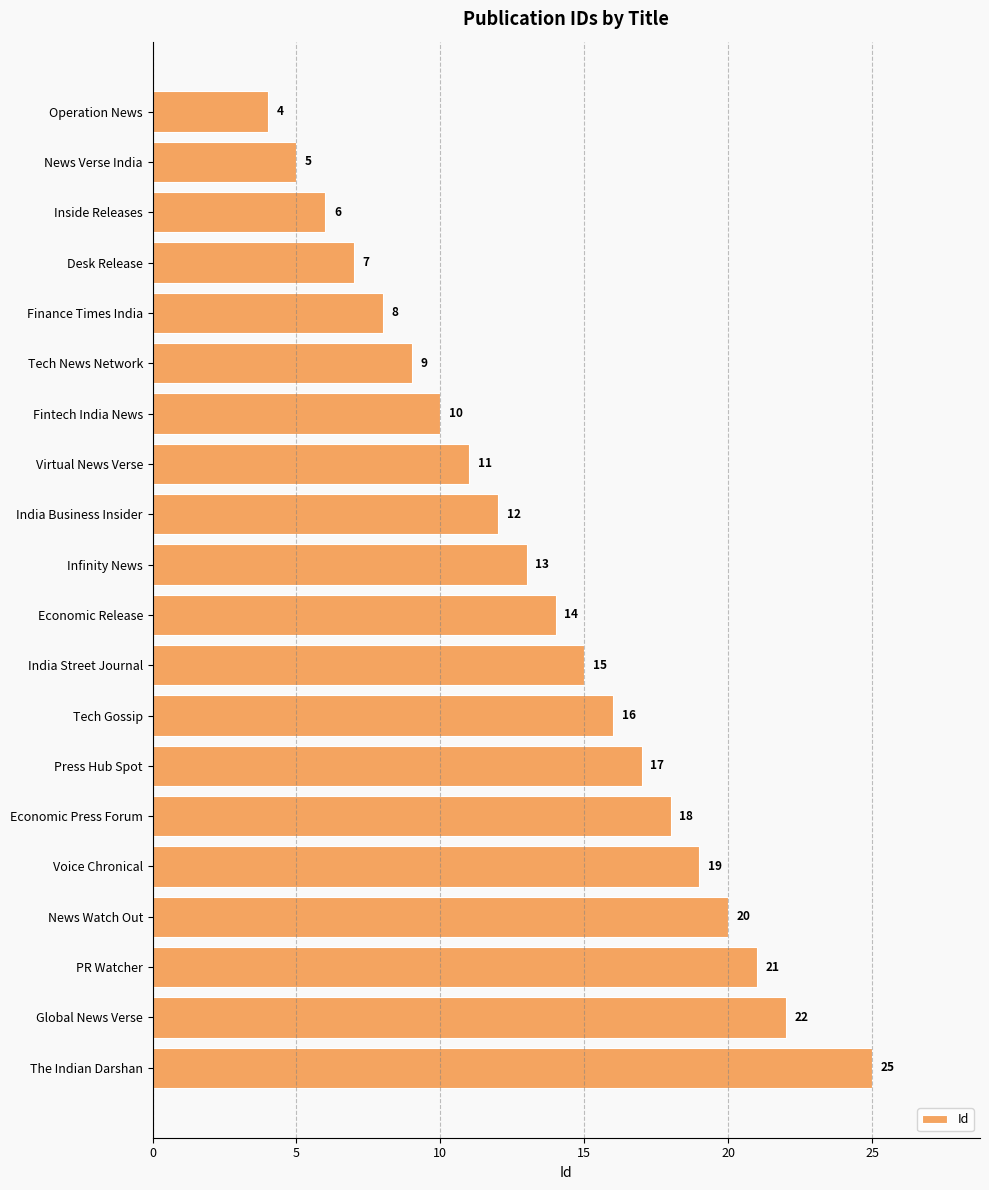

What is the label of the 18th bar from the top?

PR Watcher